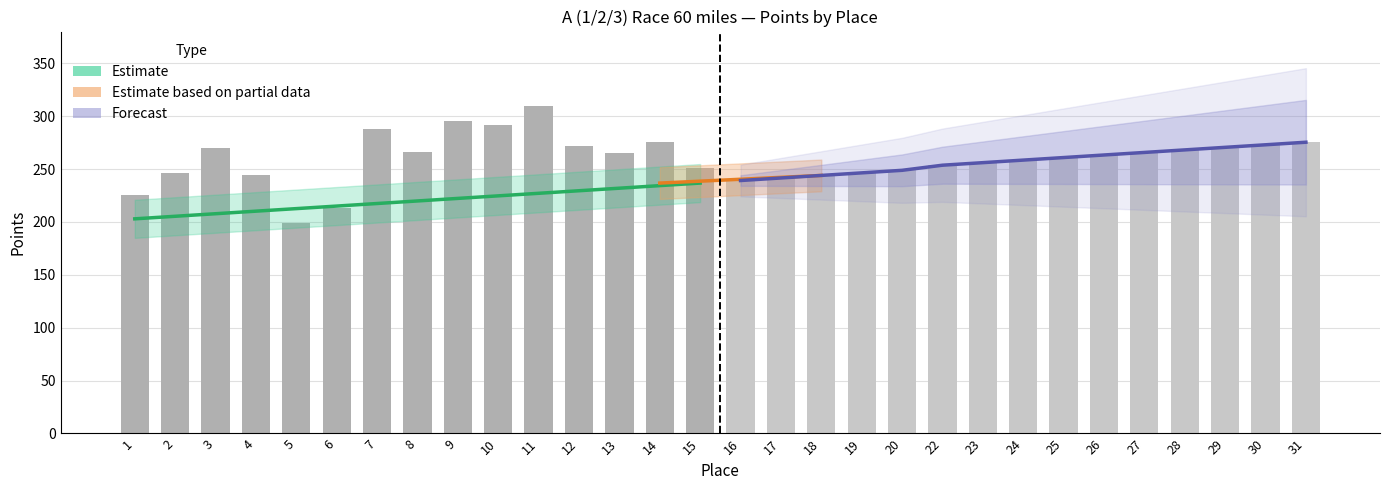

How many data points in Scored Points Forecast are less than 258?

7